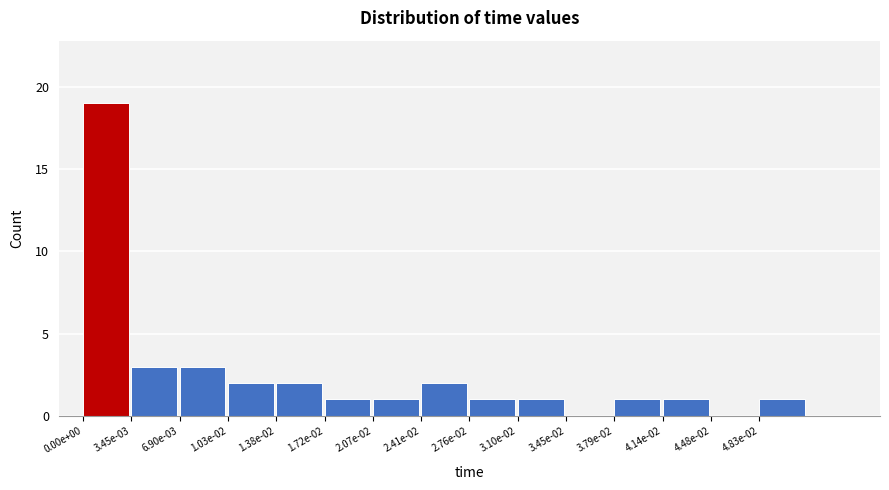

Reading left to right, transcribe all the data shown in this chart.

0.00e+00=19	3.45e-03=3	6.90e-03=3	1.03e-02=2	1.38e-02=2	1.72e-02=1	2.07e-02=1	2.41e-02=2	2.76e-02=1	3.10e-02=1	3.45e-02=0	3.79e-02=1	4.14e-02=1	4.48e-02=0	4.83e-02=1